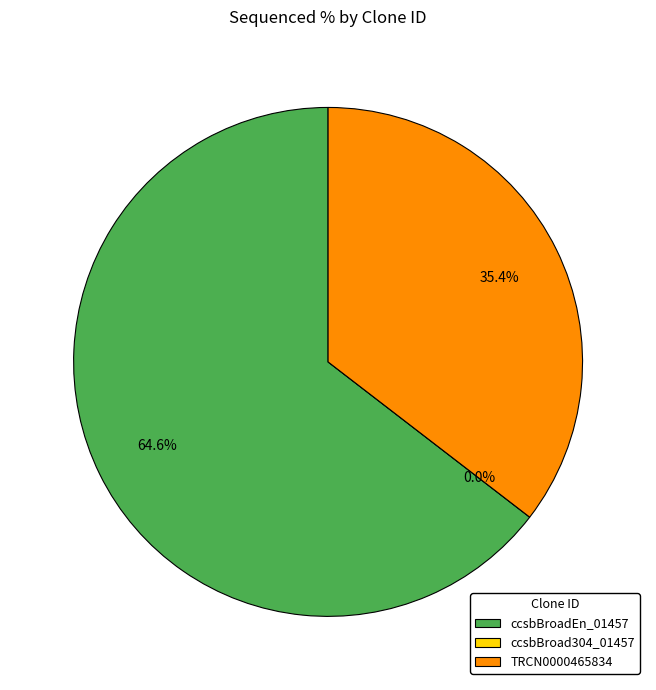

The TRCN0000465834 slice represents 35% of the pie. True or false?

True